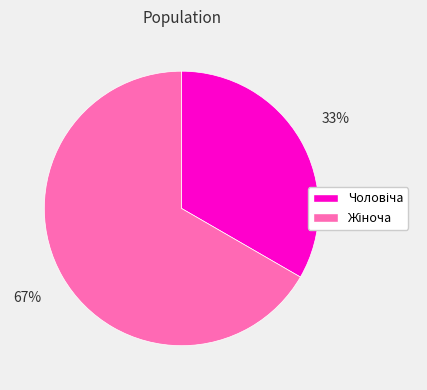

Is there a majority slice in this chart?

Yes